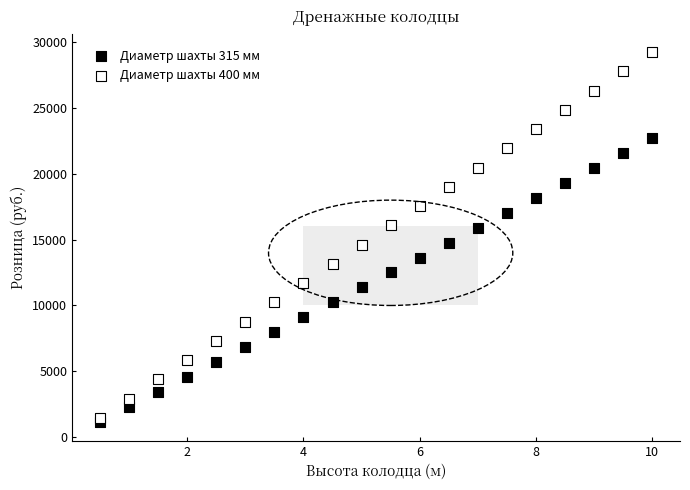

Across all data points, what is the range of Y values (max minus min)?

28113.0